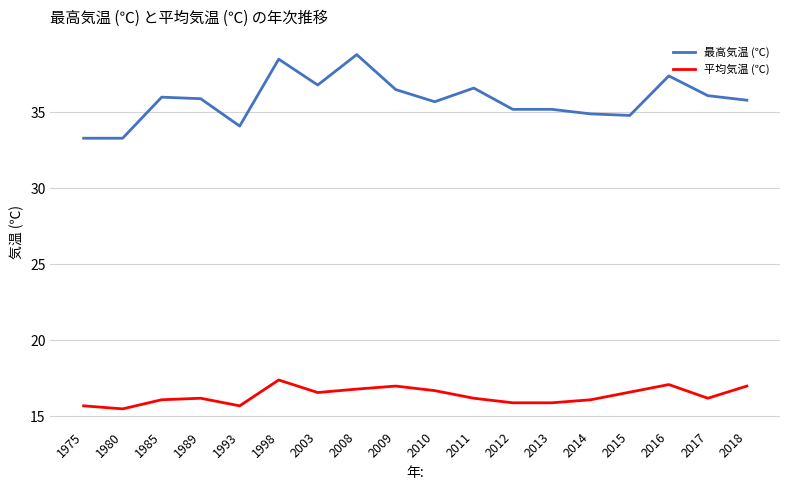

List the series in order of their overall mean, highest first.

最高気温 (℃), 平均気温 (℃)